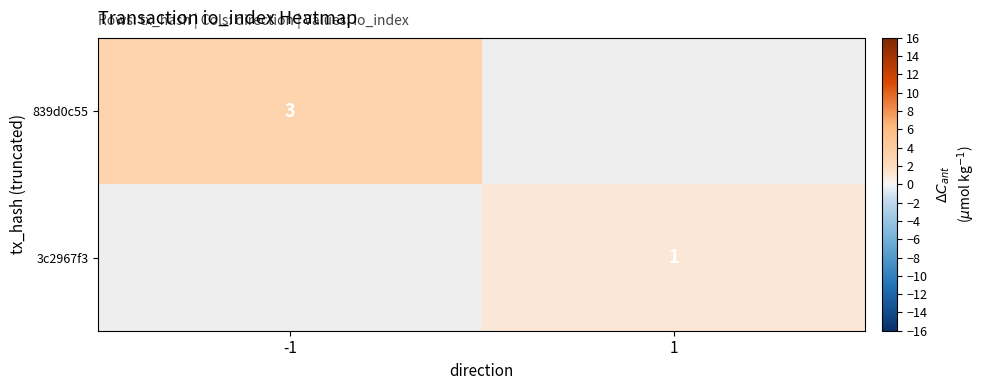

The 3c2967f3 series shows 1 at 1. True or false?

True